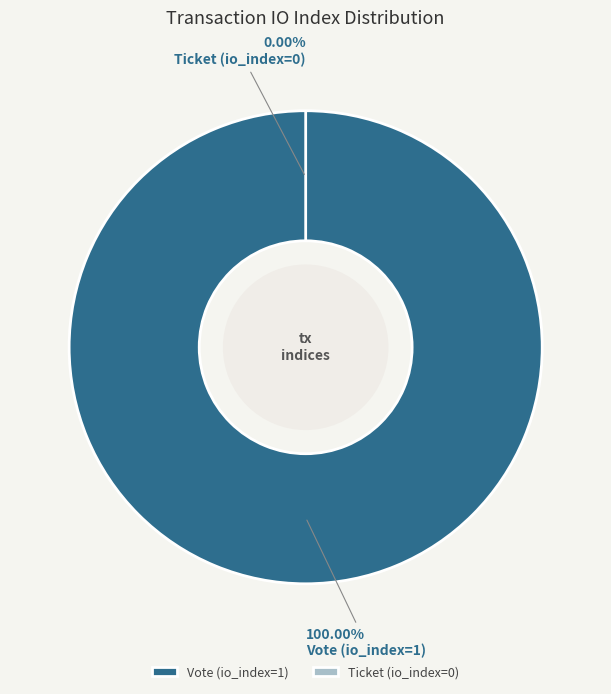

Is it true that Vote (io_index=1) is 89% of the pie?

False